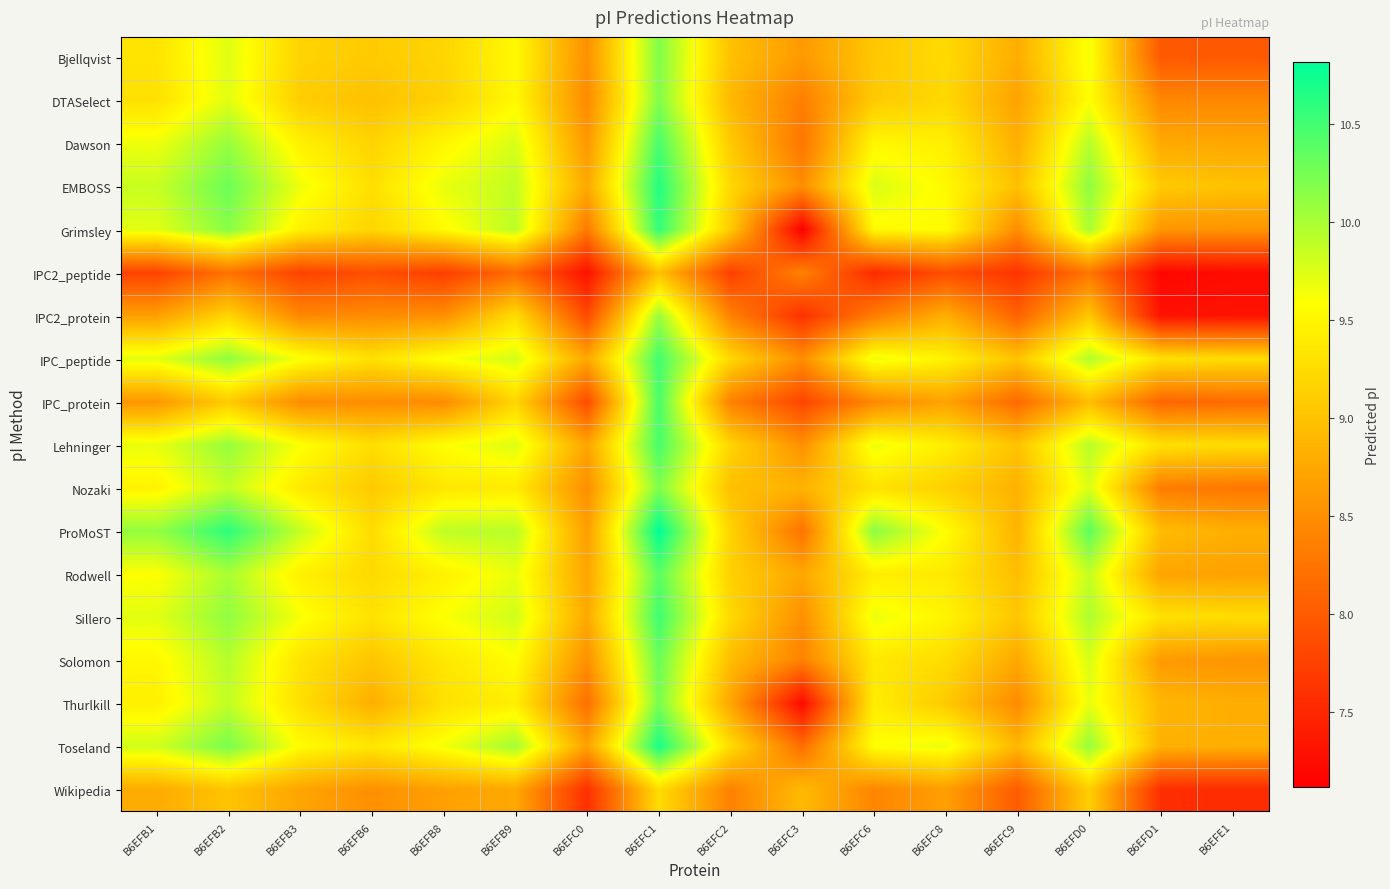

Reading left to right, list all the values displayed in this chart.

Bjellqvist: B6EFB1=9.3	B6EFB2=9.7	B6EFB3=9.2	B6EFB6=9.1	B6EFB8=9.2	B6EFB9=9.5	B6EFC0=8.5	B6EFC1=10.2	B6EFC2=9.0	B6EFC3=8.6	B6EFC6=9.0	B6EFC8=9.2	B6EFC9=8.8	B6EFD0=9.6	B6EFD1=8.0	B6EFE1=8.0
DTASelect: B6EFB1=9.3	B6EFB2=9.7	B6EFB3=9.1	B6EFB6=9.0	B6EFB8=9.2	B6EFB9=9.5	B6EFC0=8.5	B6EFC1=10.2	B6EFC2=8.9	B6EFC3=8.3	B6EFC6=9.1	B6EFC8=9.2	B6EFC9=8.7	B6EFD0=9.6	B6EFD1=8.4	B6EFE1=8.4
Dawson: B6EFB1=9.7	B6EFB2=10.1	B6EFB3=9.5	B6EFB6=9.2	B6EFB8=9.5	B6EFB9=9.8	B6EFC0=8.6	B6EFC1=10.5	B6EFC2=9.1	B6EFC3=8.3	B6EFC6=9.5	B6EFC8=9.4	B6EFC9=8.8	B6EFD0=9.9	B6EFD1=8.8	B6EFE1=8.7
EMBOSS: B6EFB1=9.9	B6EFB2=10.3	B6EFB3=9.7	B6EFB6=9.3	B6EFB8=9.7	B6EFB9=9.9	B6EFC0=8.8	B6EFC1=10.6	B6EFC2=9.2	B6EFC3=8.5	B6EFC6=9.8	B6EFC8=9.5	B6EFC9=9.0	B6EFD0=10.1	B6EFD1=9.1	B6EFE1=9.0
Grimsley: B6EFB1=9.7	B6EFB2=10.2	B6EFB3=9.5	B6EFB6=9.2	B6EFB8=9.5	B6EFB9=9.9	B6EFC0=8.3	B6EFC1=10.6	B6EFC2=9.1	B6EFC3=7.1	B6EFC6=9.5	B6EFC8=9.6	B6EFC9=8.5	B6EFD0=10.0	B6EFD1=8.6	B6EFE1=8.6
IPC2_peptide: B6EFB1=7.8	B6EFB2=8.2	B6EFB3=7.8	B6EFB6=7.9	B6EFB8=7.7	B6EFB9=8.2	B6EFC0=7.3	B6EFC1=9.0	B6EFC2=7.7	B6EFC3=8.4	B6EFC6=7.5	B6EFC8=7.9	B6EFC9=7.6	B6EFD0=8.3	B6EFD1=7.2	B6EFE1=7.2
IPC2_protein: B6EFB1=8.7	B6EFB2=9.2	B6EFB3=8.4	B6EFB6=8.5	B6EFB8=8.5	B6EFB9=9.3	B6EFC0=7.8	B6EFC1=10.1	B6EFC2=8.4	B6EFC3=7.6	B6EFC6=8.3	B6EFC8=8.8	B6EFC9=8.1	B6EFD0=9.0	B6EFD1=7.3	B6EFE1=7.3
IPC_peptide: B6EFB1=9.7	B6EFB2=10.1	B6EFB3=9.6	B6EFB6=9.3	B6EFB8=9.6	B6EFB9=9.8	B6EFC0=8.7	B6EFC1=10.5	B6EFC2=9.2	B6EFC3=8.5	B6EFC6=9.7	B6EFC8=9.5	B6EFC9=9.0	B6EFD0=10.0	B6EFD1=9.3	B6EFE1=9.3
IPC_protein: B6EFB1=8.6	B6EFB2=9.1	B6EFB3=8.5	B6EFB6=8.5	B6EFB8=8.5	B6EFB9=9.2	B6EFC0=7.8	B6EFC1=10.5	B6EFC2=8.4	B6EFC3=7.8	B6EFC6=8.4	B6EFC8=8.7	B6EFC9=8.1	B6EFD0=8.9	B6EFD1=8.1	B6EFE1=8.2
Lehninger: B6EFB1=9.7	B6EFB2=10.1	B6EFB3=9.6	B6EFB6=9.3	B6EFB8=9.6	B6EFB9=9.8	B6EFC0=8.7	B6EFC1=10.5	B6EFC2=9.2	B6EFC3=8.5	B6EFC6=9.7	B6EFC8=9.4	B6EFC9=9.0	B6EFD0=9.9	B6EFD1=9.3	B6EFE1=9.3
Nozaki: B6EFB1=9.5	B6EFB2=9.9	B6EFB3=9.4	B6EFB6=9.1	B6EFB8=9.4	B6EFB9=9.4	B6EFC0=8.5	B6EFC1=10.2	B6EFC2=9.0	B6EFC3=8.9	B6EFC6=9.3	B6EFC8=9.1	B6EFC9=8.8	B6EFD0=9.8	B6EFD1=8.3	B6EFE1=8.3
ProMoST: B6EFB1=10.1	B6EFB2=10.6	B6EFB3=9.9	B6EFB6=9.3	B6EFB8=9.9	B6EFB9=9.9	B6EFC0=8.7	B6EFC1=10.8	B6EFC2=9.2	B6EFC3=8.2	B6EFC6=10.1	B6EFC8=9.6	B6EFC9=8.9	B6EFD0=10.4	B6EFD1=8.9	B6EFE1=8.8
Rodwell: B6EFB1=9.6	B6EFB2=10.0	B6EFB3=9.4	B6EFB6=9.2	B6EFB8=9.5	B6EFB9=9.7	B6EFC0=8.7	B6EFC1=10.4	B6EFC2=9.1	B6EFC3=8.7	B6EFC6=9.4	B6EFC8=9.4	B6EFC9=9.0	B6EFD0=9.9	B6EFD1=8.7	B6EFE1=8.7
Sillero: B6EFB1=9.7	B6EFB2=10.1	B6EFB3=9.6	B6EFB6=9.3	B6EFB8=9.6	B6EFB9=9.8	B6EFC0=8.8	B6EFC1=10.5	B6EFC2=9.2	B6EFC3=8.5	B6EFC6=9.7	B6EFC8=9.5	B6EFC9=9.0	B6EFD0=10.0	B6EFD1=9.3	B6EFE1=9.3
Solomon: B6EFB1=9.5	B6EFB2=9.9	B6EFB3=9.3	B6EFB6=9.0	B6EFB8=9.4	B6EFB9=9.6	B6EFC0=8.5	B6EFC1=10.3	B6EFC2=8.9	B6EFC3=8.4	B6EFC6=9.4	B6EFC8=9.3	B6EFC9=8.8	B6EFD0=9.8	B6EFD1=8.6	B6EFE1=8.6
Thurlkill: B6EFB1=9.4	B6EFB2=9.9	B6EFB3=9.3	B6EFB6=8.8	B6EFB8=9.3	B6EFB9=9.4	B6EFC0=8.2	B6EFC1=10.2	B6EFC2=8.7	B6EFC3=7.2	B6EFC6=9.4	B6EFC8=9.1	B6EFC9=8.5	B6EFD0=9.7	B6EFD1=8.9	B6EFE1=8.8
Toseland: B6EFB1=9.8	B6EFB2=10.2	B6EFB3=9.6	B6EFB6=9.4	B6EFB8=9.6	B6EFB9=10.0	B6EFC0=8.7	B6EFC1=10.7	B6EFC2=9.3	B6EFC3=8.2	B6EFC6=9.6	B6EFC8=9.7	B6EFC9=8.9	B6EFD0=10.1	B6EFD1=8.8	B6EFE1=8.8
Wikipedia: B6EFB1=8.8	B6EFB2=9.0	B6EFB3=8.7	B6EFB6=8.5	B6EFB8=8.7	B6EFB9=8.8	B6EFC0=7.6	B6EFC1=9.2	B6EFC2=8.4	B6EFC3=8.9	B6EFC6=8.4	B6EFC8=8.7	B6EFC9=8.0	B6EFD0=9.1	B6EFD1=7.6	B6EFE1=7.5